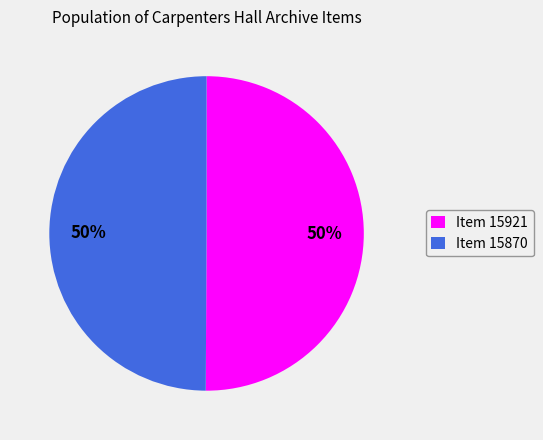

What is the ratio of the value at Item 15921 to the value at Item 15870?

1.0